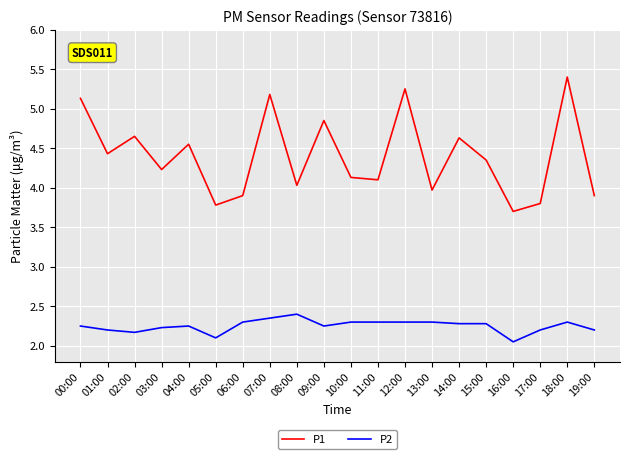

The P2 series shows 3.1 at 18:00. True or false?

False